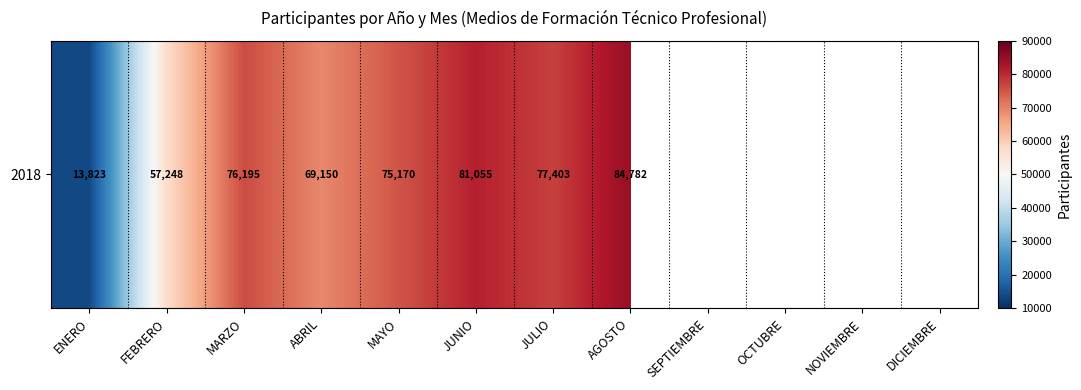

What is the greatest value displayed?

84782.0